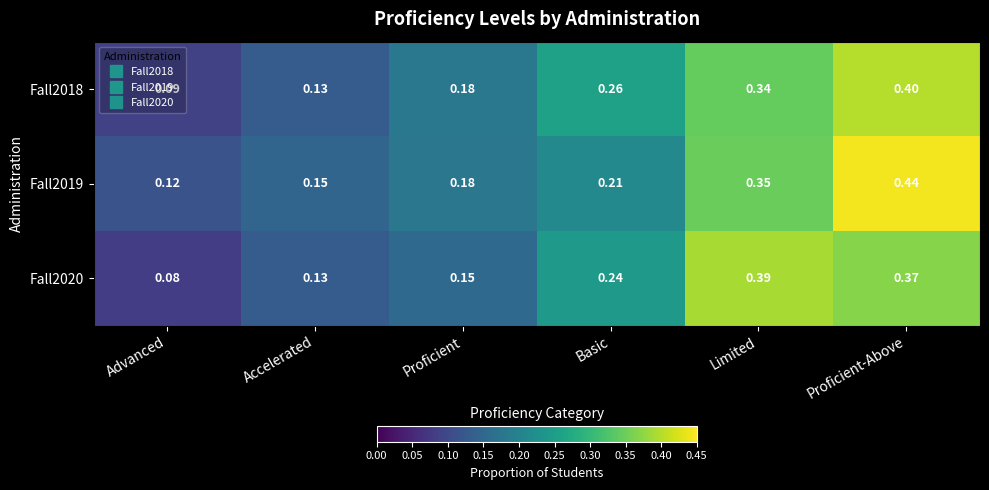

Rank the series by their maximum value, from highest to lowest.

Fall2019, Fall2018, Fall2020